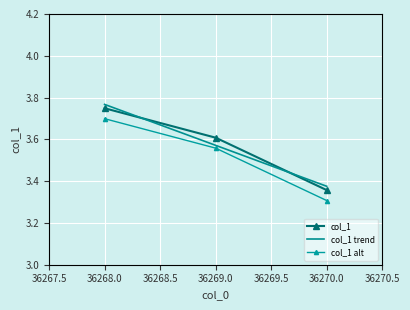

At which label is col_1 closest to 3?

36270.0